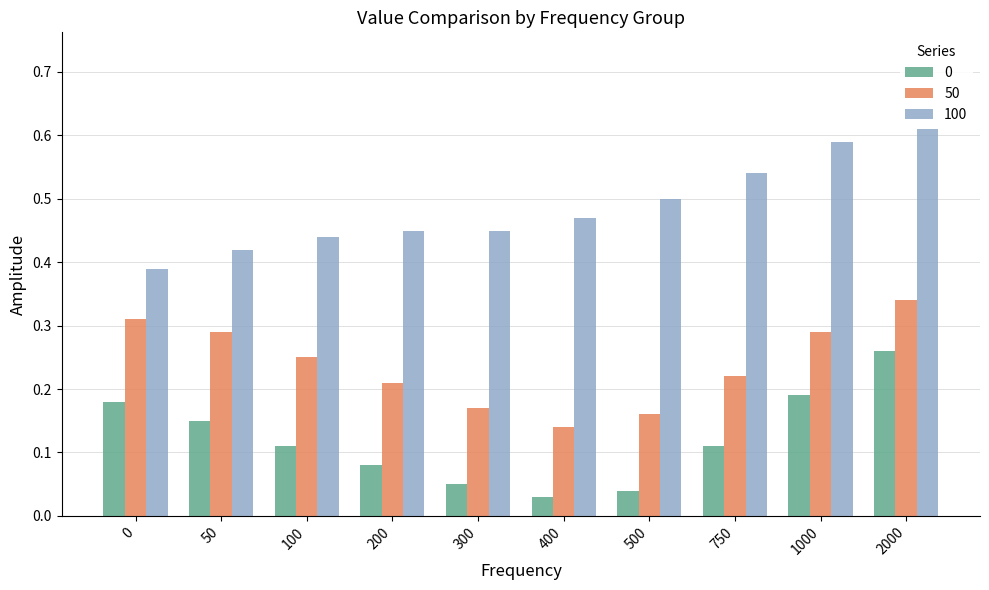

Between 100 and 300, which series saw the biggest shift?

50